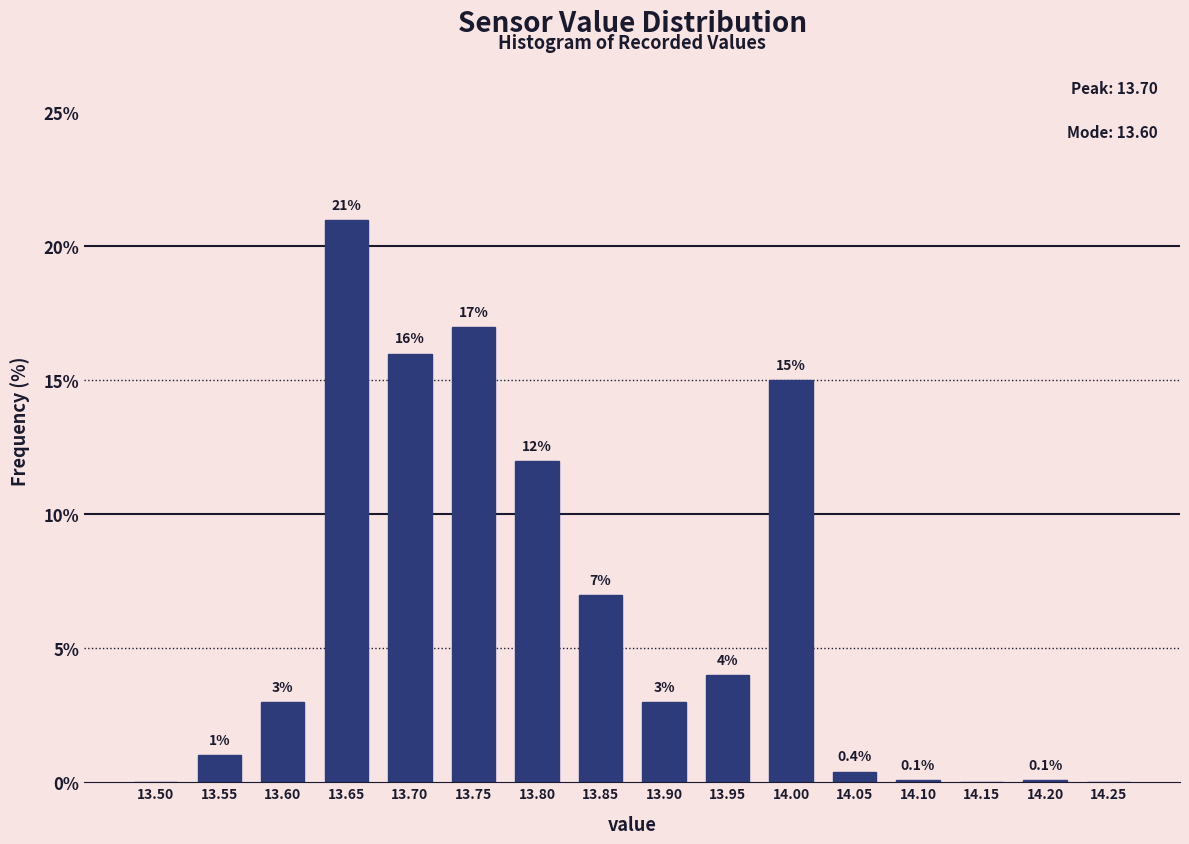

Reading left to right, list all the values displayed in this chart.

13.50=0.0	13.55=1.0	13.60=3.0	13.65=21.0	13.70=16.0	13.75=17.0	13.80=12.0	13.85=7.0	13.90=3.0	13.95=4.0	14.00=15.0	14.05=0.4	14.10=0.1	14.15=0.0	14.20=0.1	14.25=0.0